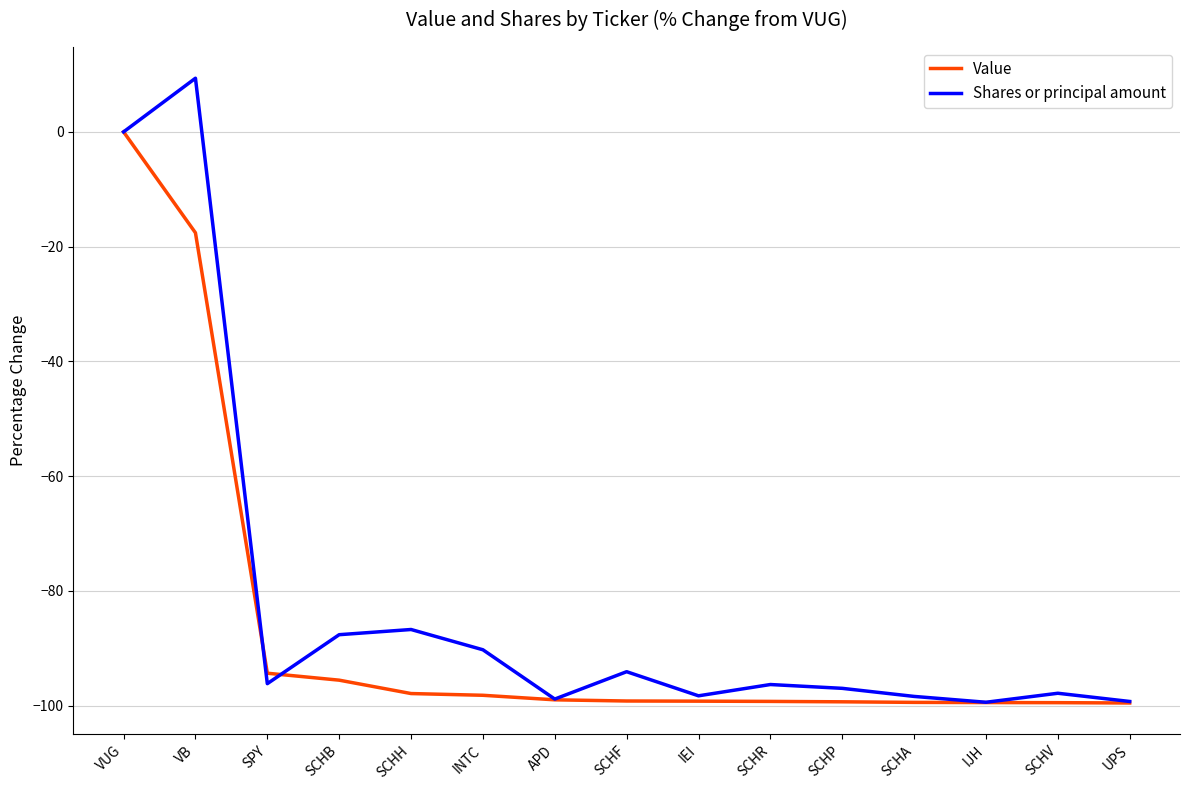

What is the spread (max minus min) of values at INTC?

7.9